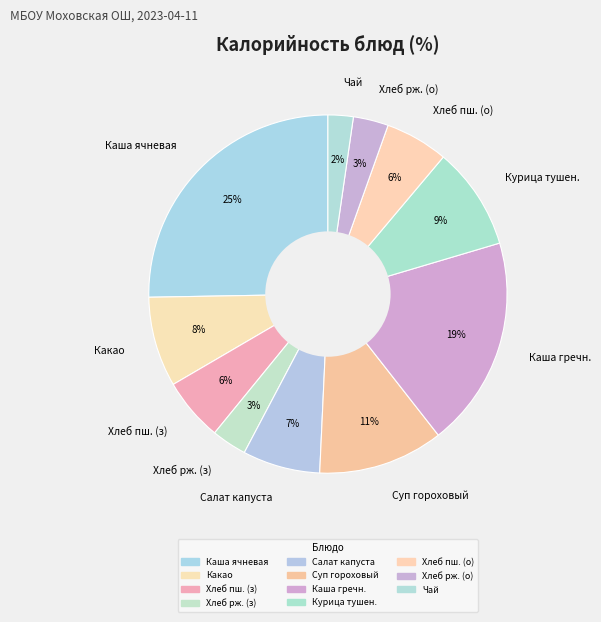

Does any single category account for the majority?

No